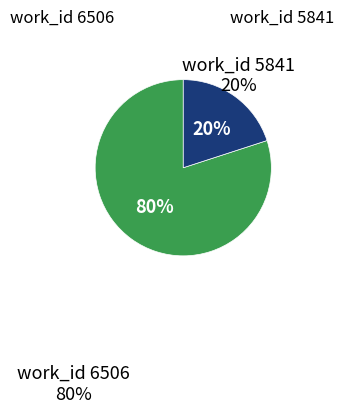

The work_id 6506 slice represents 74% of the pie. True or false?

False